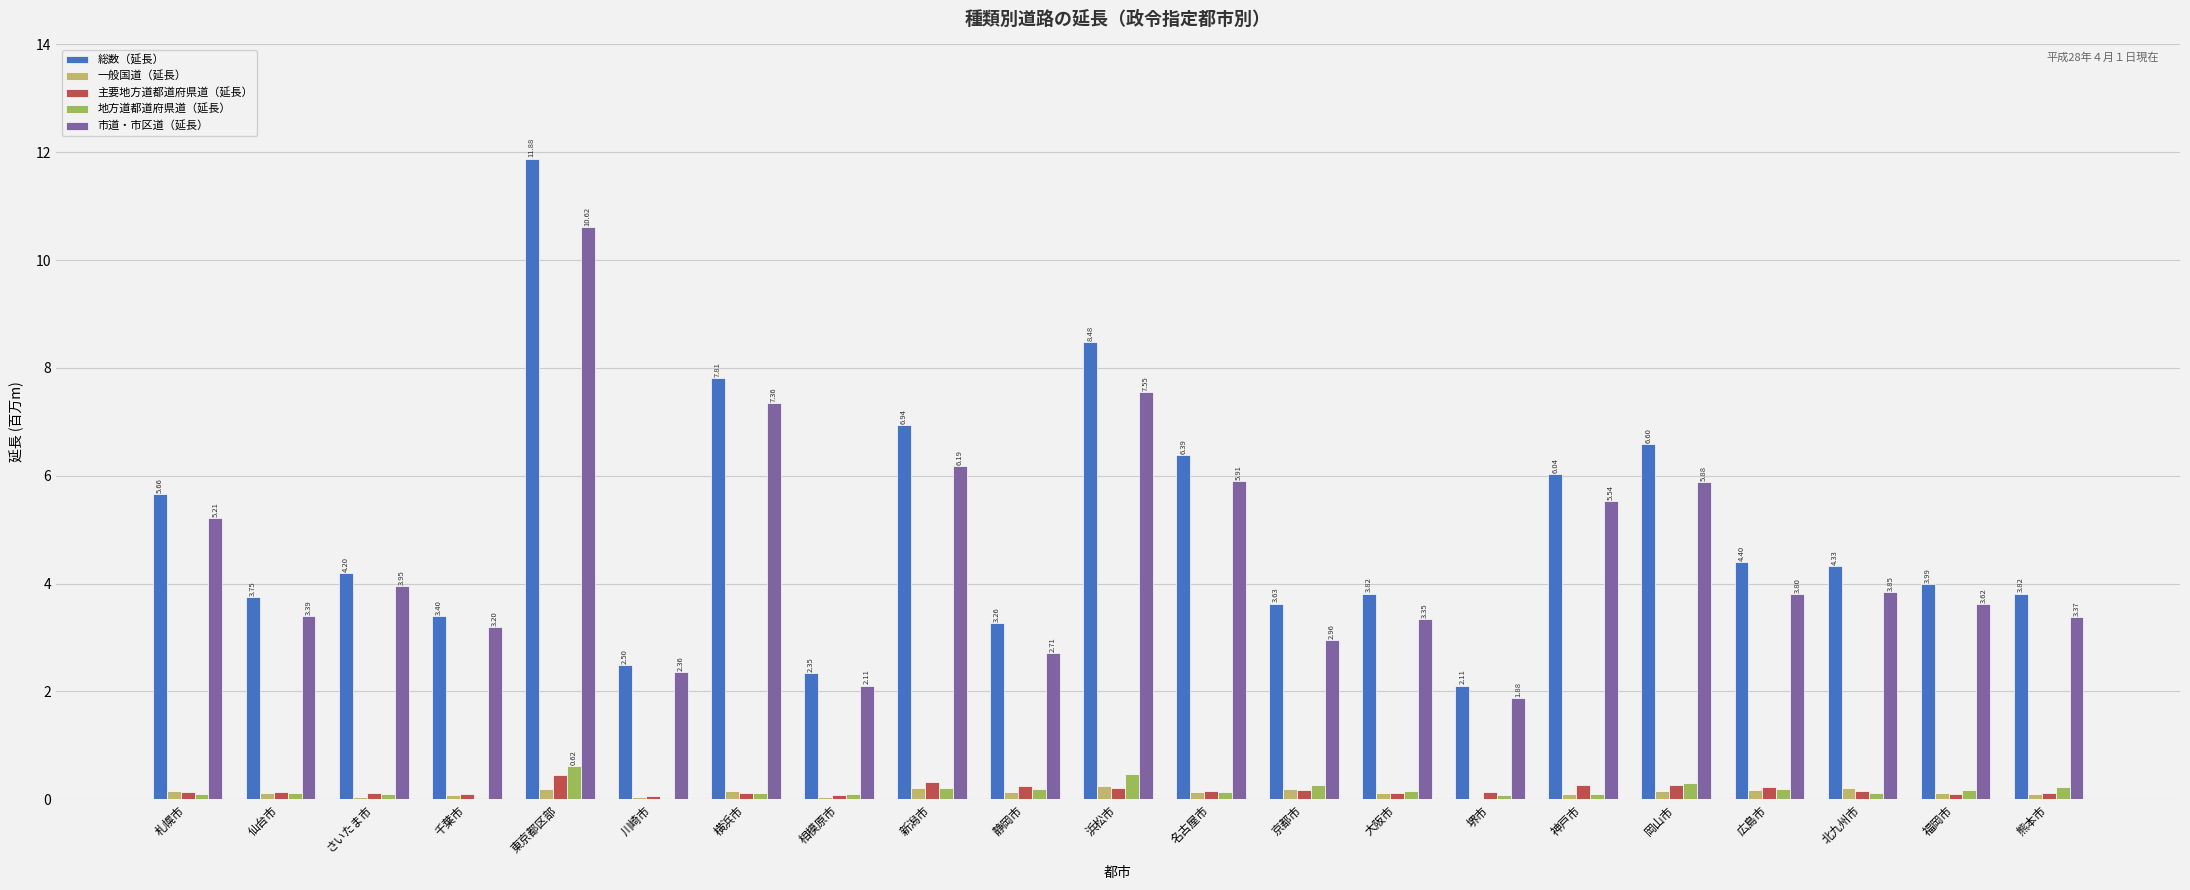

What is the sum of all 地方道都道府県道（延長） values?

3.8